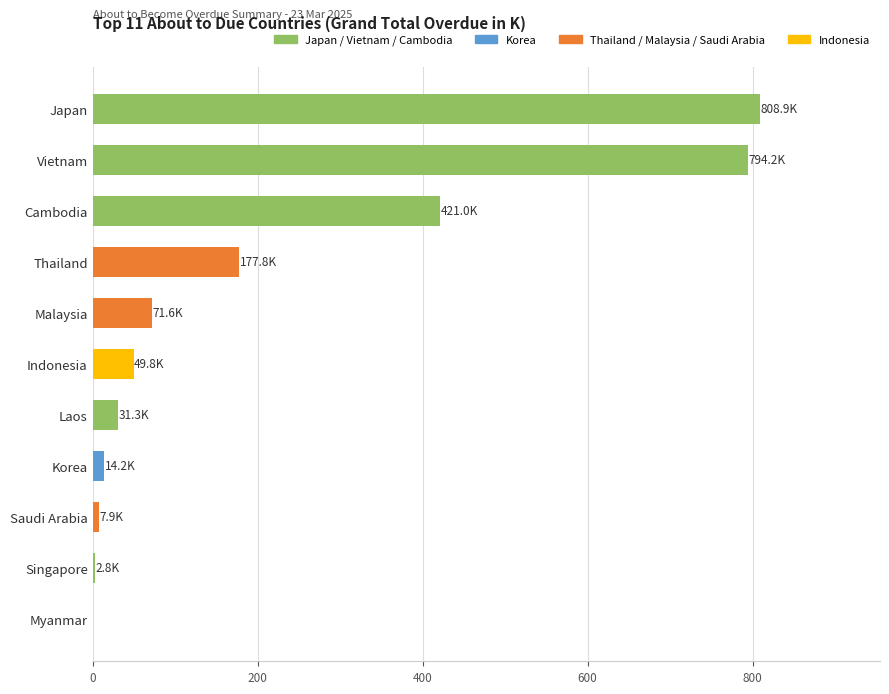

The value at Thailand is 177.8. True or false?

True